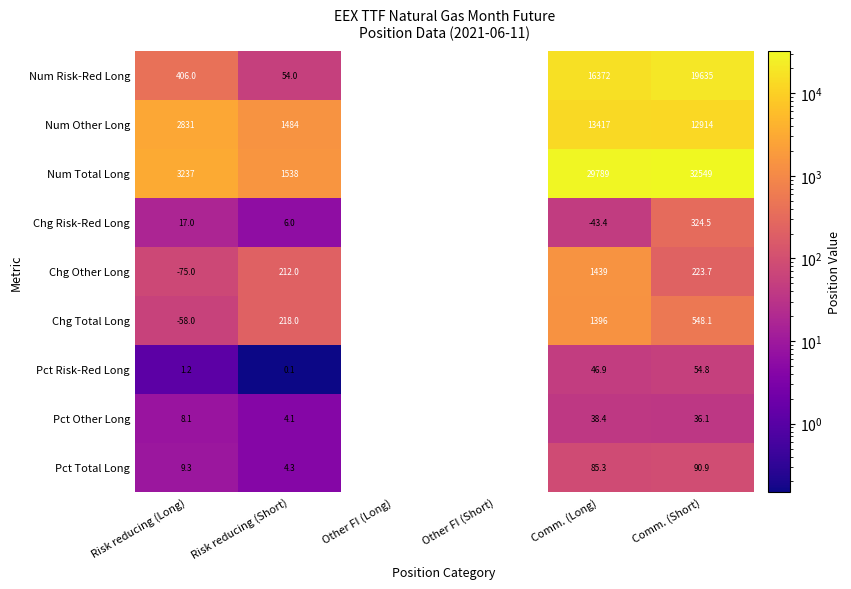

Which label corresponds to the largest value in the chart?

Comm. (Short)